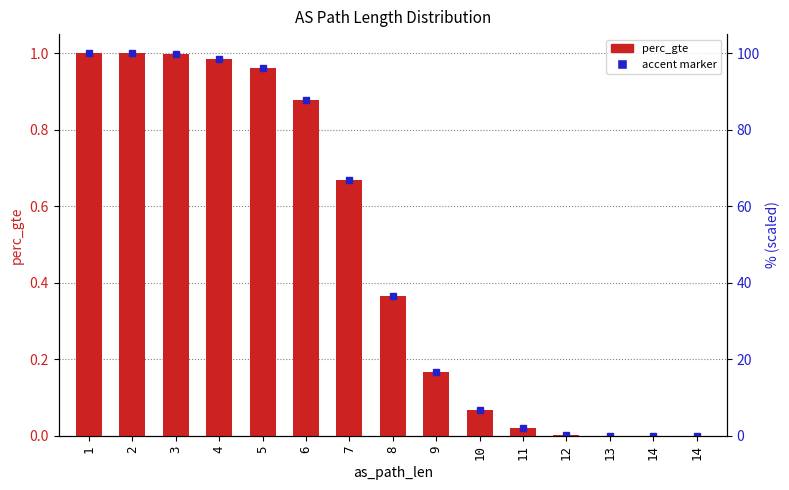

At which label is the value closest to 0?

14